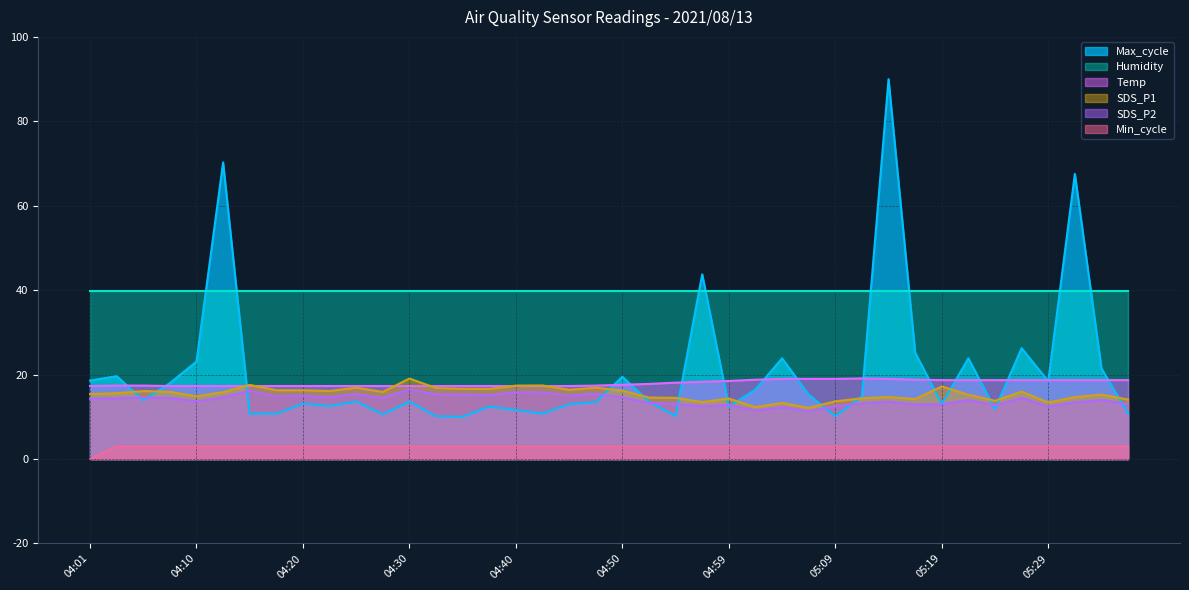

The value of SDS_P1 at 04:10 is 6.5. True or false?

False